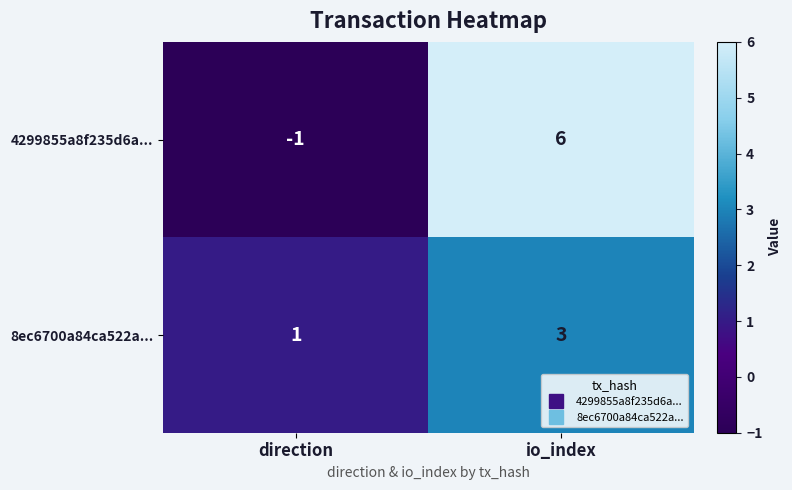

Reading left to right, transcribe all the data shown in this chart.

4299855a8f235d6a...: -1	6
8ec6700a84ca522a...: 1	3